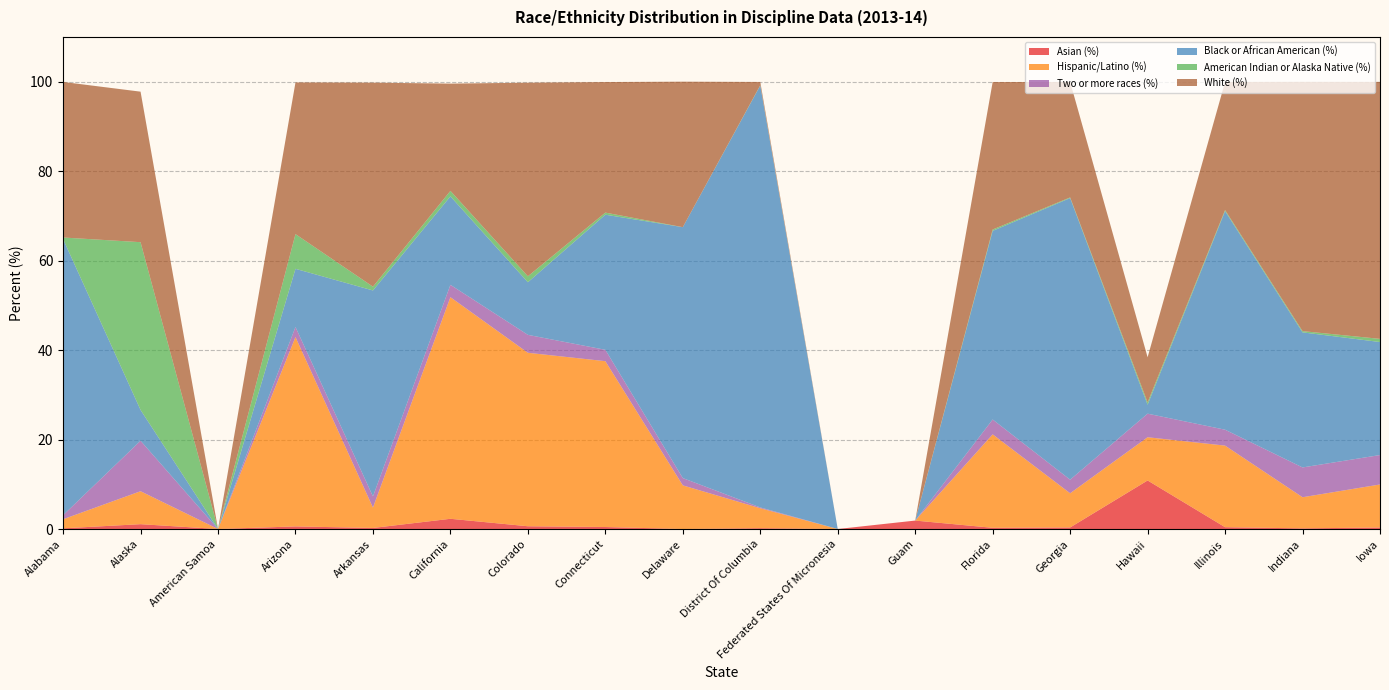

Reading left to right, what are all the values shown in this chart?

Asian (%): Alabama=0.2	Alaska=1.1	American Samoa=0.0	Arizona=0.6	Arkansas=0.2	California=2.3	Colorado=0.6	Connecticut=0.4	Delaware=0.0	District Of Columbia=0.2	Federated States Of Micronesia=0.0	Guam=1.9	Florida=0.3	Georgia=0.3	Hawaii=10.9	Illinois=0.4	Indiana=0.1	Iowa=0.3
Hispanic/Latino (%): Alabama=2.0	Alaska=7.4	American Samoa=0.0	Arizona=42.3	Arkansas=4.6	California=49.5	Colorado=38.8	Connecticut=37.1	Delaware=9.8	District Of Columbia=4.5	Federated States Of Micronesia=0.0	Guam=0.0	Florida=20.9	Georgia=7.6	Hawaii=9.7	Illinois=18.2	Indiana=7.0	Iowa=9.6
Two or more races (%): Alabama=0.9	Alaska=11.3	American Samoa=0.0	Arizona=2.3	Arkansas=2.5	California=2.8	Colorado=4.0	Connecticut=2.5	Delaware=1.6	District Of Columbia=0.2	Federated States Of Micronesia=0.0	Guam=0.0	Florida=3.3	Georgia=3.0	Hawaii=5.3	Illinois=3.6	Indiana=6.7	Iowa=6.6
Black or African American (%): Alabama=61.7	Alaska=6.9	American Samoa=0.0	Arizona=13.0	Arkansas=46.0	California=19.8	Colorado=11.8	Connecticut=30.2	Delaware=56.1	District Of Columbia=94.3	Federated States Of Micronesia=0.0	Guam=0.0	Florida=42.2	Georgia=63.0	Hawaii=2.0	Illinois=48.9	Indiana=30.2	Iowa=25.3
American Indian or Alaska Native (%): Alabama=0.4	Alaska=37.5	American Samoa=0.0	Arizona=7.8	Arkansas=0.8	California=1.2	Colorado=1.3	Connecticut=0.5	Delaware=0.0	District Of Columbia=0.1	Federated States Of Micronesia=0.0	Guam=0.0	Florida=0.3	Georgia=0.1	Hawaii=0.5	Illinois=0.2	Indiana=0.3	Iowa=0.7
White (%): Alabama=34.8	Alaska=33.6	American Samoa=0.0	Arizona=33.9	Arkansas=45.6	California=24.0	Colorado=43.3	Connecticut=29.2	Delaware=32.5	District Of Columbia=0.7	Federated States Of Micronesia=0.0	Guam=0.0	Florida=33.0	Georgia=25.8	Hawaii=10.1	Illinois=28.6	Indiana=55.7	Iowa=57.5